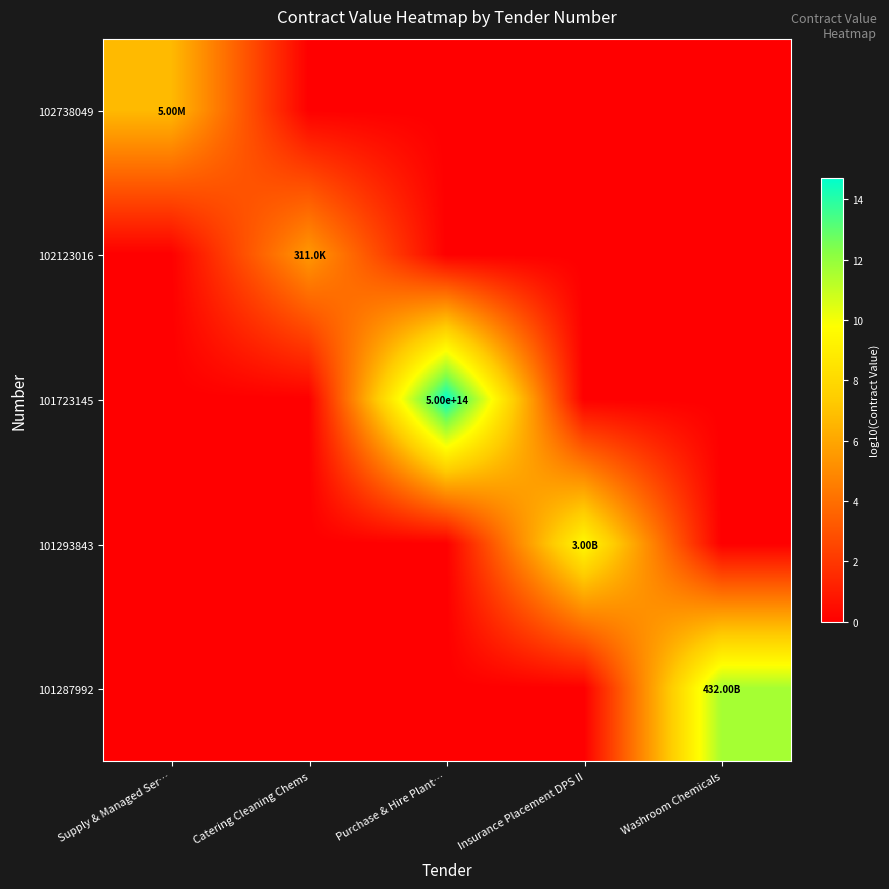

Is it true that 101293843 equals -3.8 at Washroom Chemicals?

False